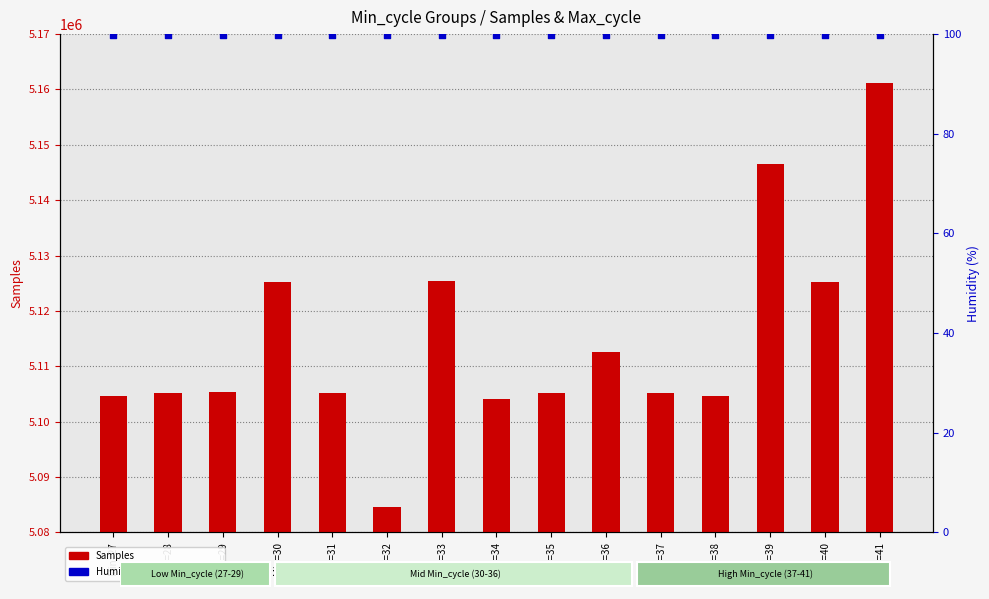

At which category is the sum across all series the highest?

Min=41